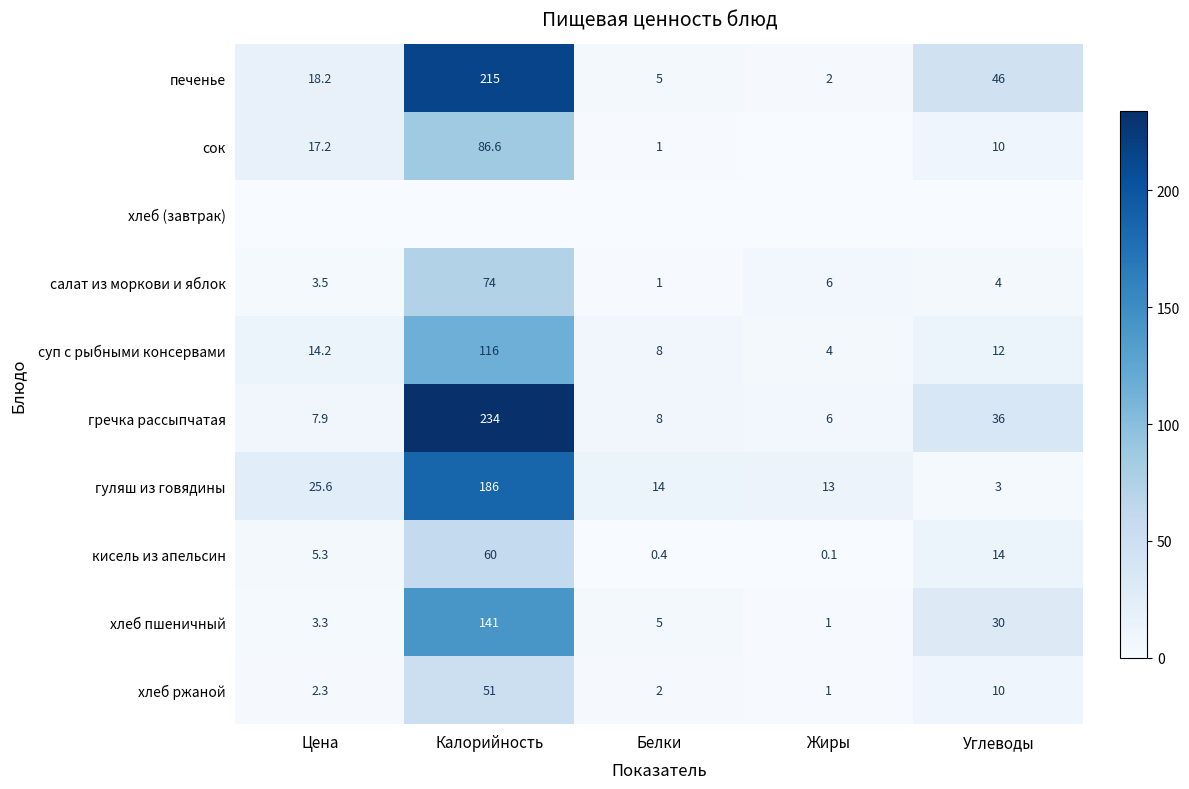

Rank the categories by хлеб пшеничный value from highest to lowest.

Калорийность, Углеводы, Белки, Цена, Жиры